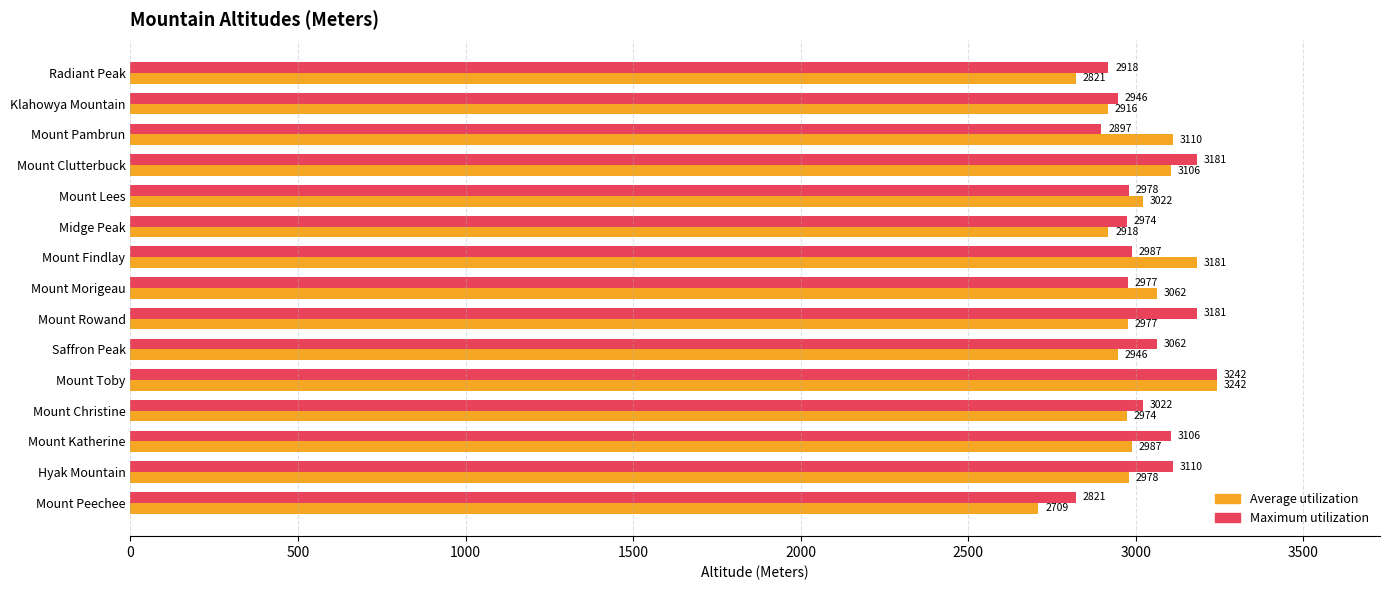

Rank the categories by Average utilization value from highest to lowest.

Mount Toby, Mount Findlay, Mount Pambrun, Mount Clutterbuck, Mount Morigeau, Mount Lees, Mount Katherine, Hyak Mountain, Mount Rowand, Mount Christine, Saffron Peak, Midge Peak, Klahowya Mountain, Radiant Peak, Mount Peechee